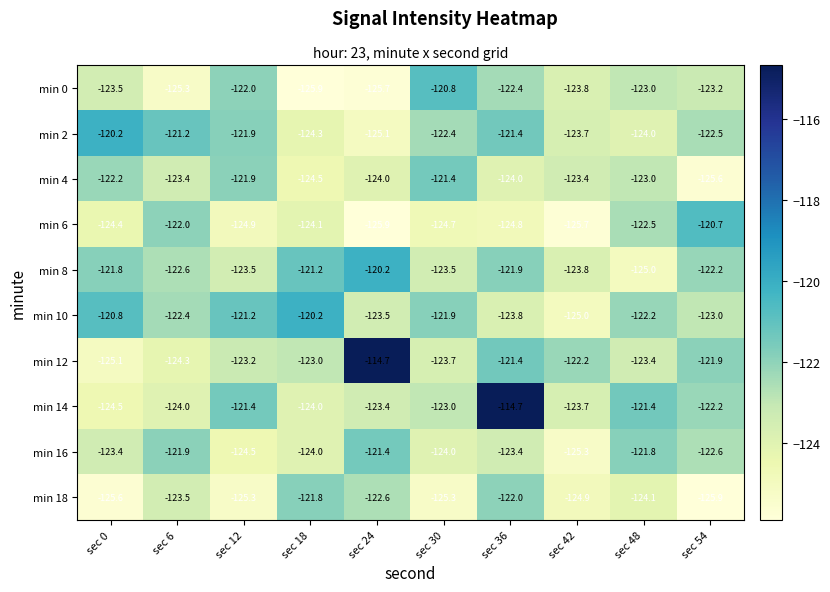

Which series has the largest total across all categories?

min 14